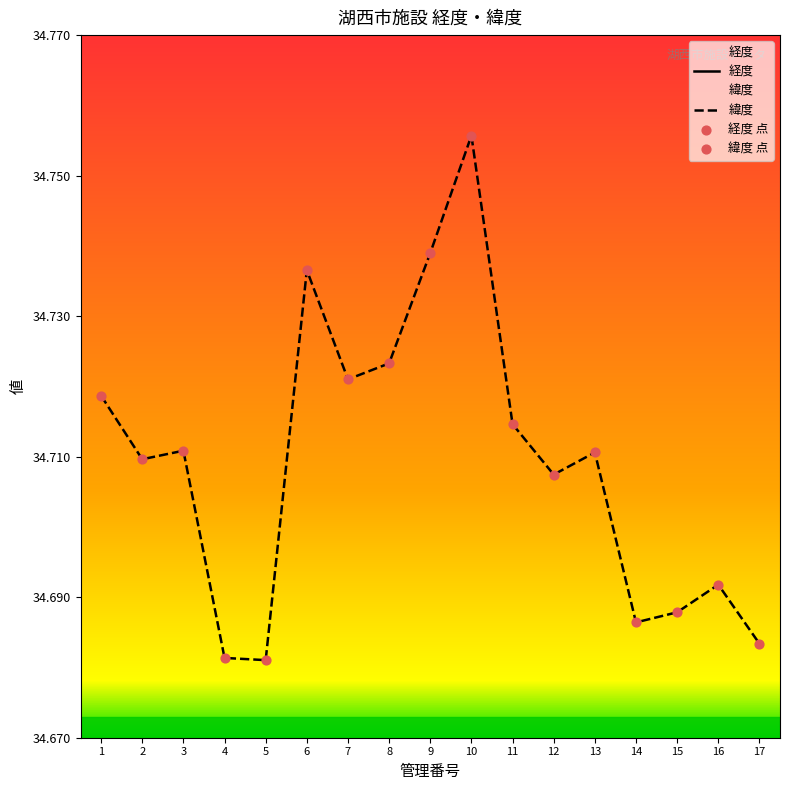

At how many categories does at least one series exceed 65?

17